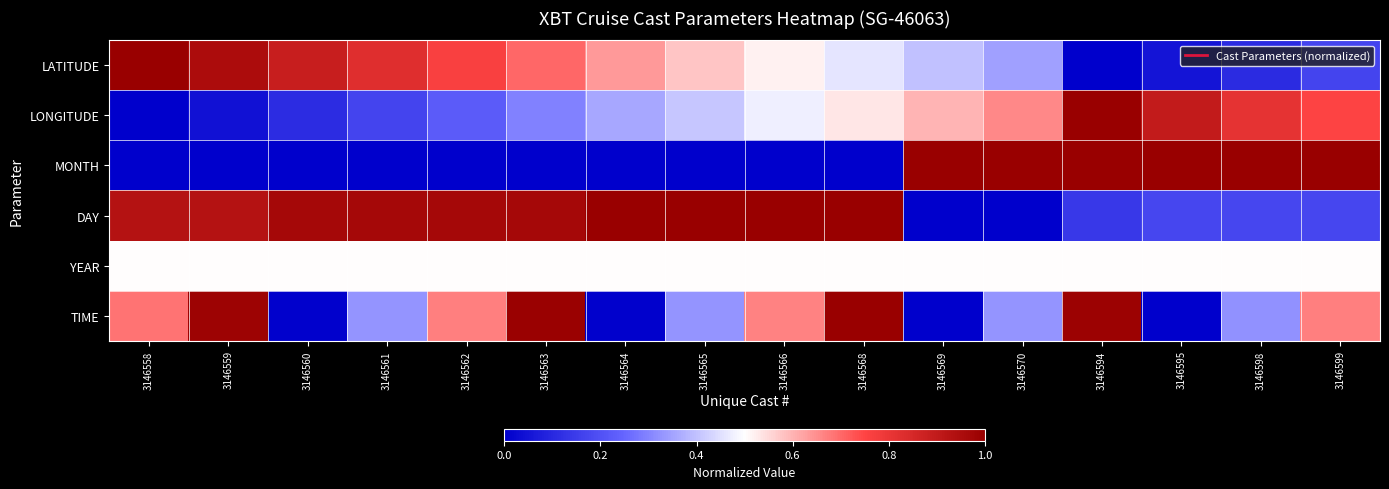

At which category is the sum across all series the highest?

3146594